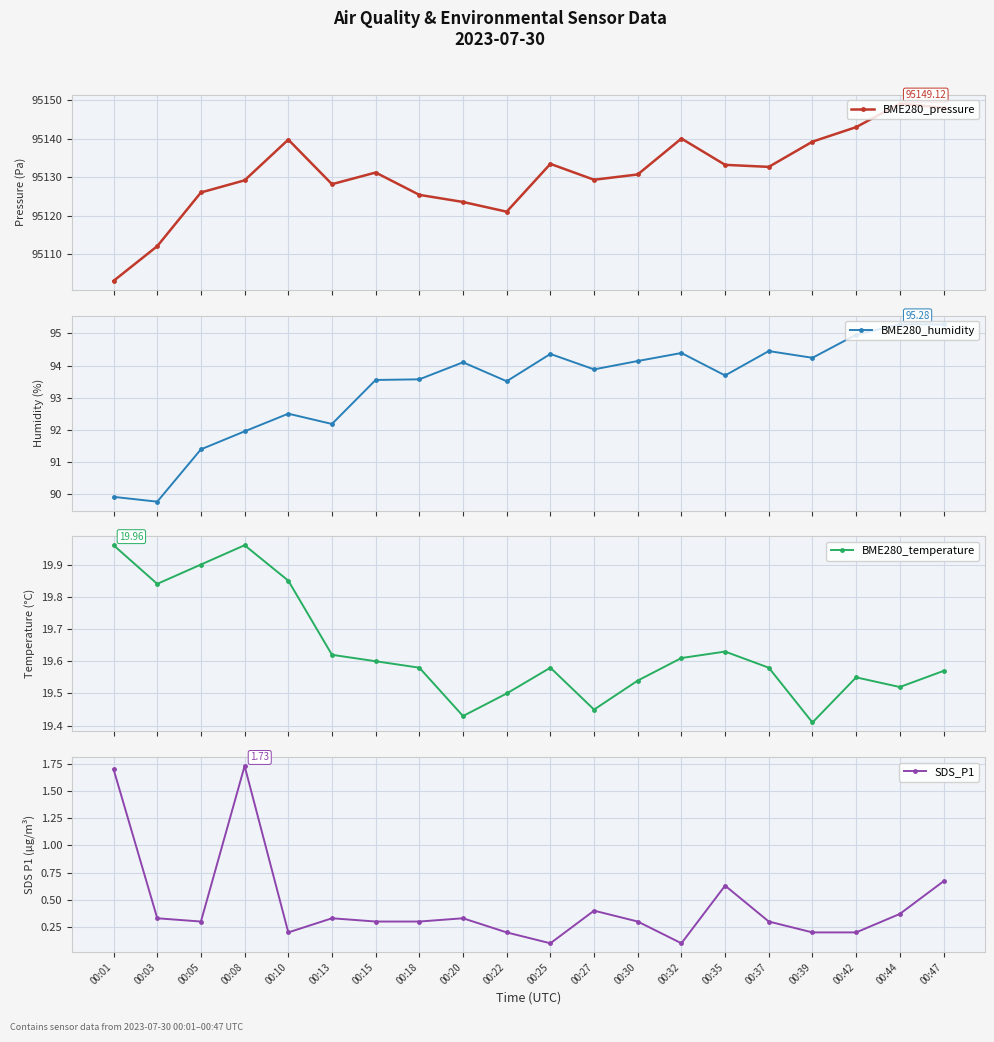

Between 00:44 and 00:18, which is larger?

00:44